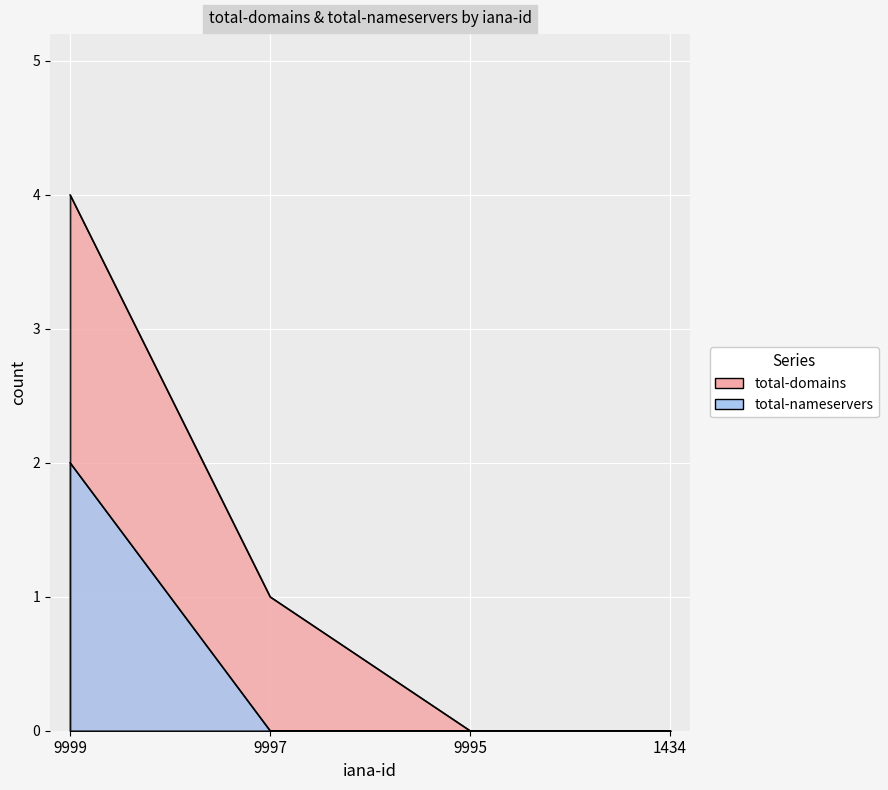

How many data points in total-domains are above 1?

1